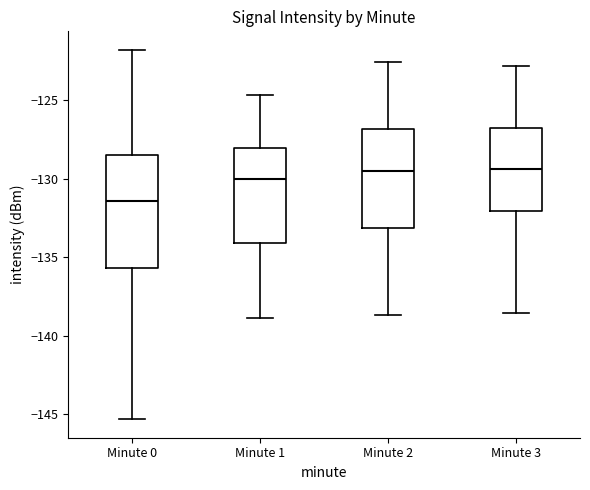

Reading left to right, transcribe this box plot: for each box, give where its median line is, the range the box spans, and where its two whiskers end, as read against the y-axis. The values are not printed on the chart, so give them approximately, as read against the axis.

Minute 0: median -131.5, box -135.5 to -128.5, whiskers -145.5 to -122.0
Minute 1: median -130.0, box -134.0 to -128.0, whiskers -139.0 to -124.5
Minute 2: median -129.5, box -133.0 to -127.0, whiskers -138.5 to -122.5
Minute 3: median -129.5, box -132.0 to -126.5, whiskers -138.5 to -123.0